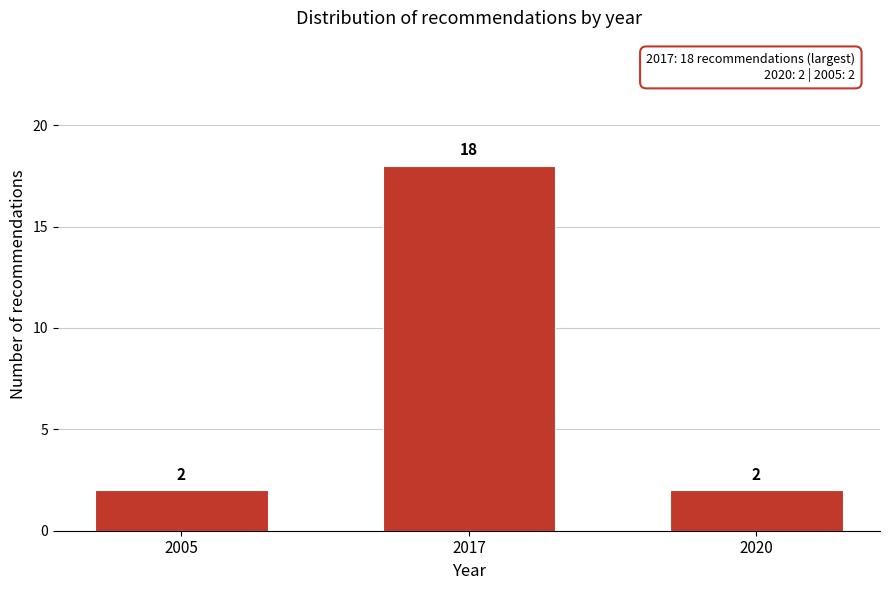

Reading right to left, extract all data points from this chart.

2	18	2